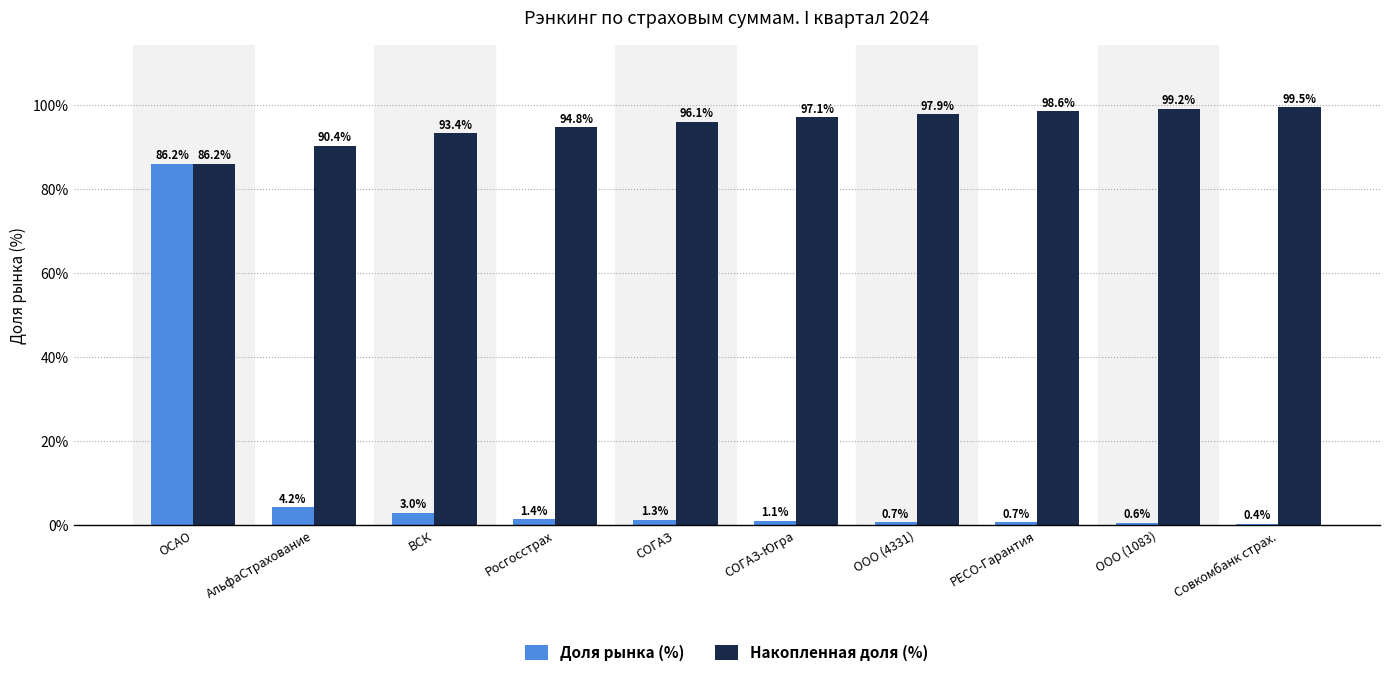

What is the smallest value displayed?

0.4